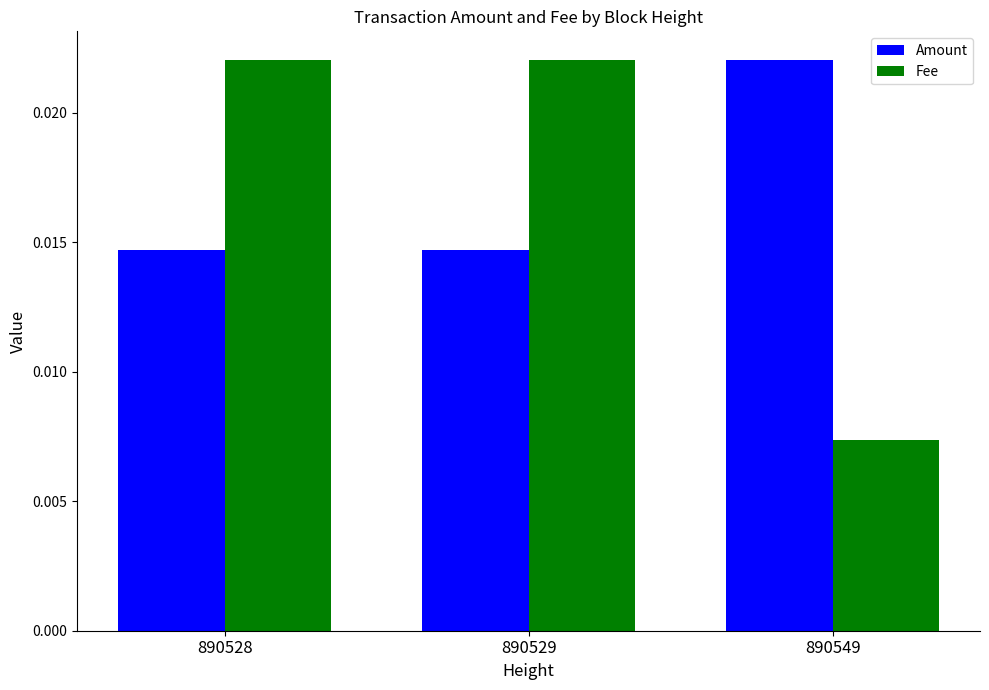

Between 890529 and 890549, which series saw the biggest shift?

Fee